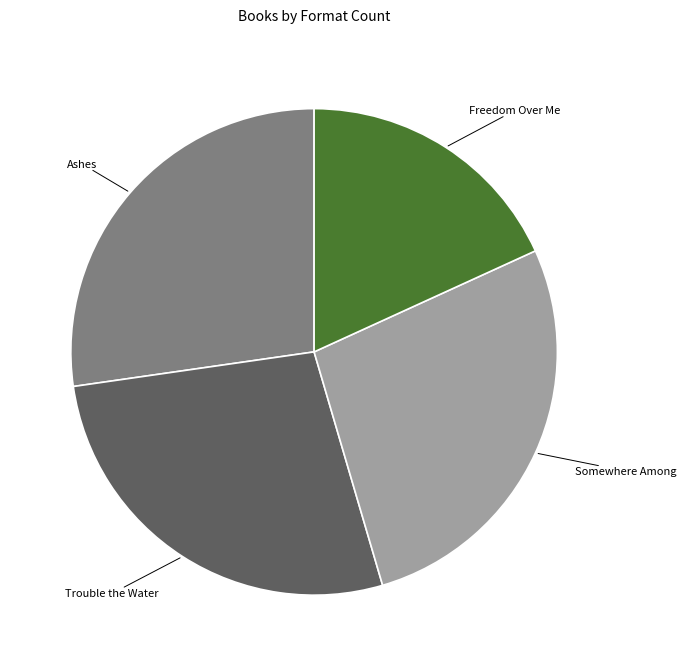

Which category has the smallest portion of the pie?

Freedom Over Me